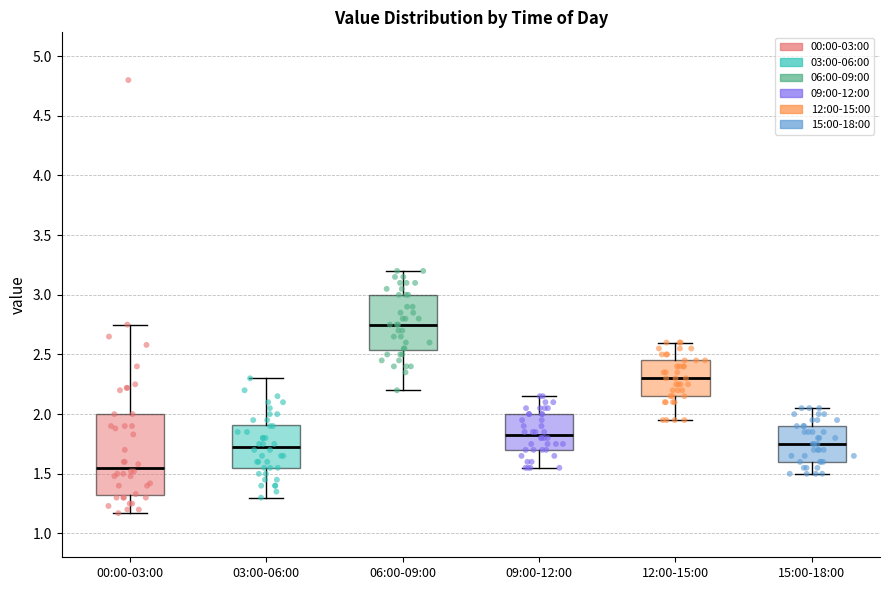

Comparing the boxes themselves (not the whiskers), which one is the tallest?

00:00-03:00